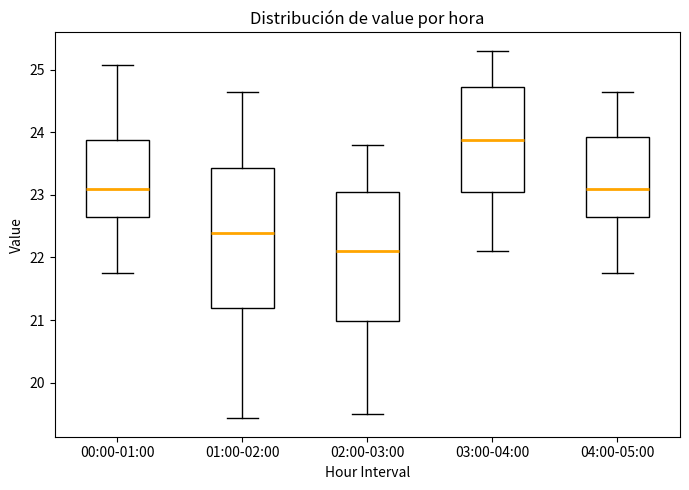

Reading left to right, read every box against the y-axis: the position of its median line, the range the box covers, and the ends of its whiskers. The values are not printed on the chart, so give them approximately, as read against the axis.

00:00-01:00: median 23.1, box 22.6 to 23.9, whiskers 21.8 to 25.1
01:00-02:00: median 22.4, box 21.2 to 23.4, whiskers 19.4 to 24.7
02:00-03:00: median 22.1, box 21.0 to 23.0, whiskers 19.5 to 23.8
03:00-04:00: median 23.9, box 23.1 to 24.7, whiskers 22.1 to 25.3
04:00-05:00: median 23.1, box 22.6 to 23.9, whiskers 21.8 to 24.7